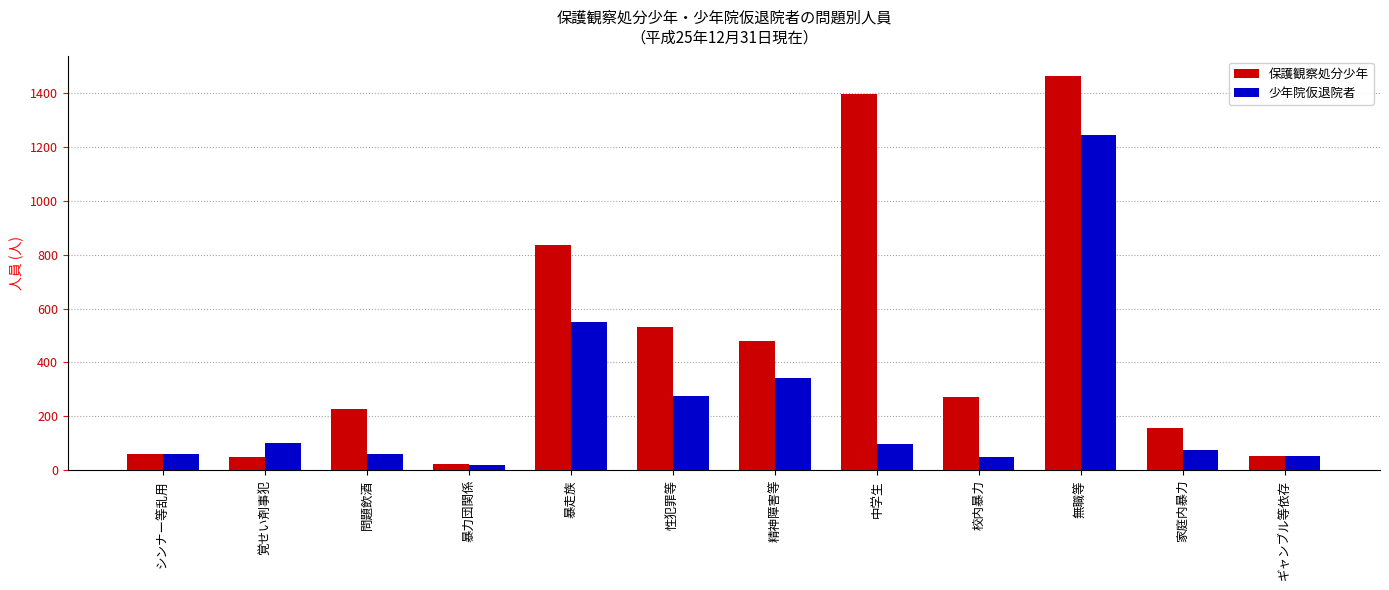

What is the value of the 少年院仮退院者 bar at the 10th from the left?

1244